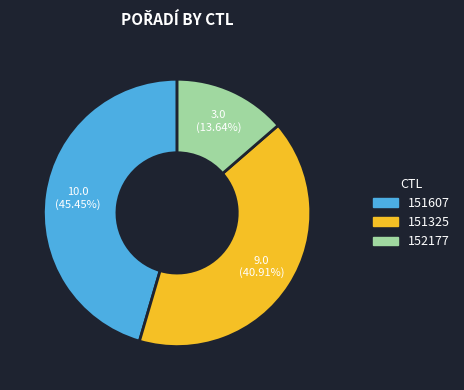

Combined, do 152177 and 151607 account for over 50%?

Yes